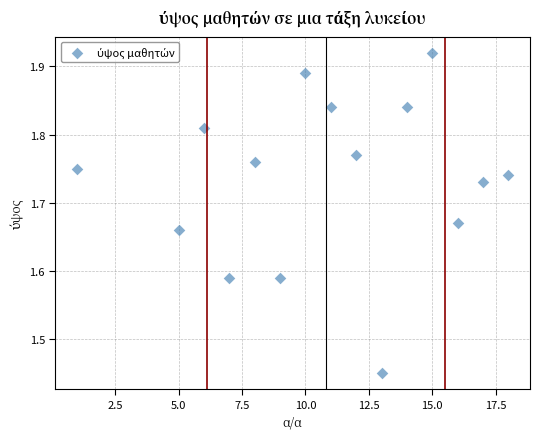

What is the range of X values (max minus min)?

17.0